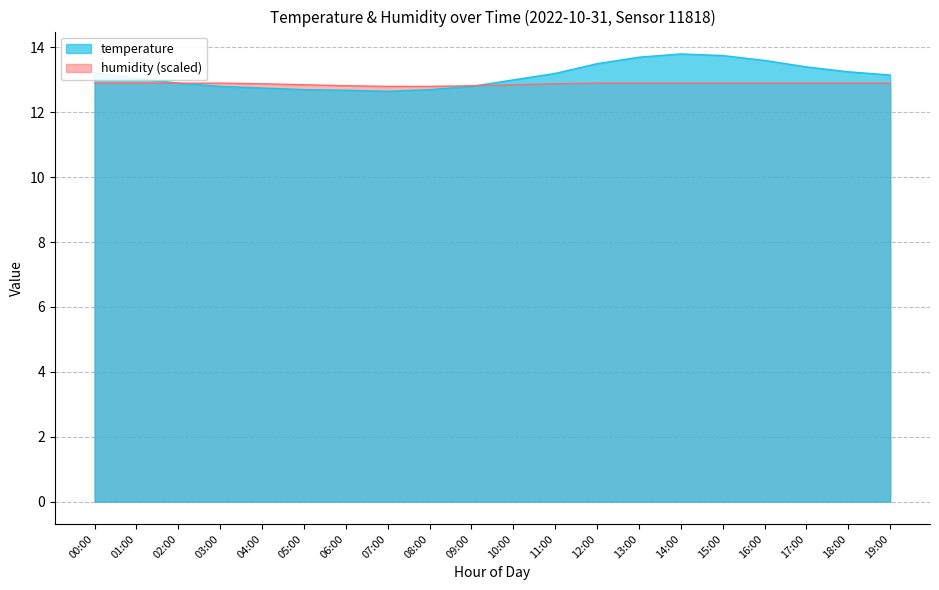

True or false: humidity has more than 1 interior local peaks.

False